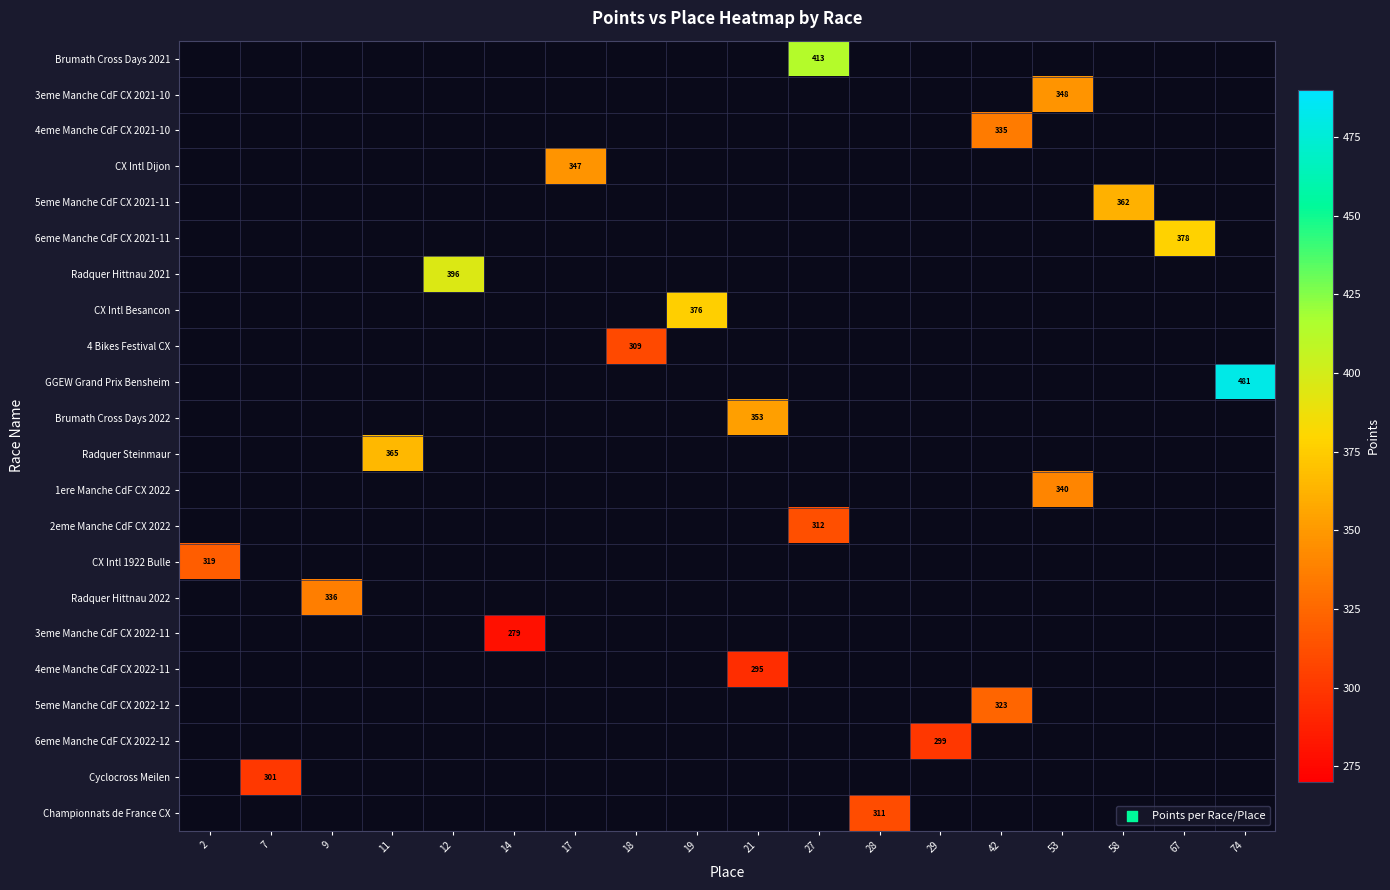

Rank the categories by CX Intl Besancon value from highest to lowest.

2, 7, 9, 11, 12, 14, 17, 18, 19, 21, 27, 28, 29, 42, 53, 58, 67, 74